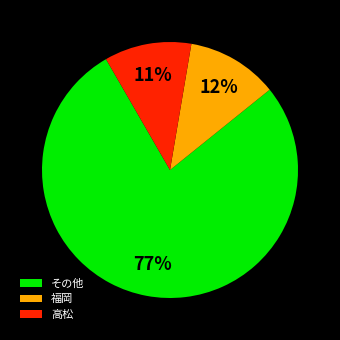

Which has a higher value, 福岡 or その他?

その他